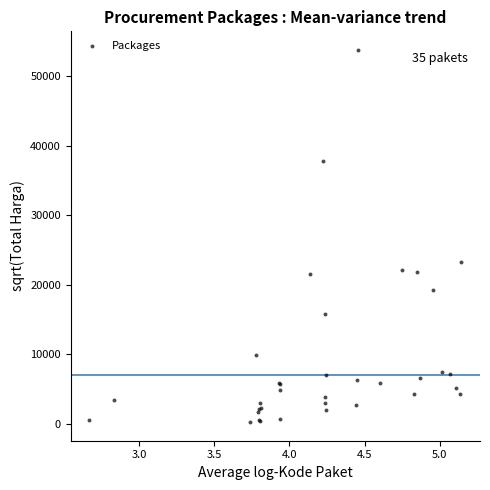

What Y value in the scatter plot is closest to 27028?

23260.9